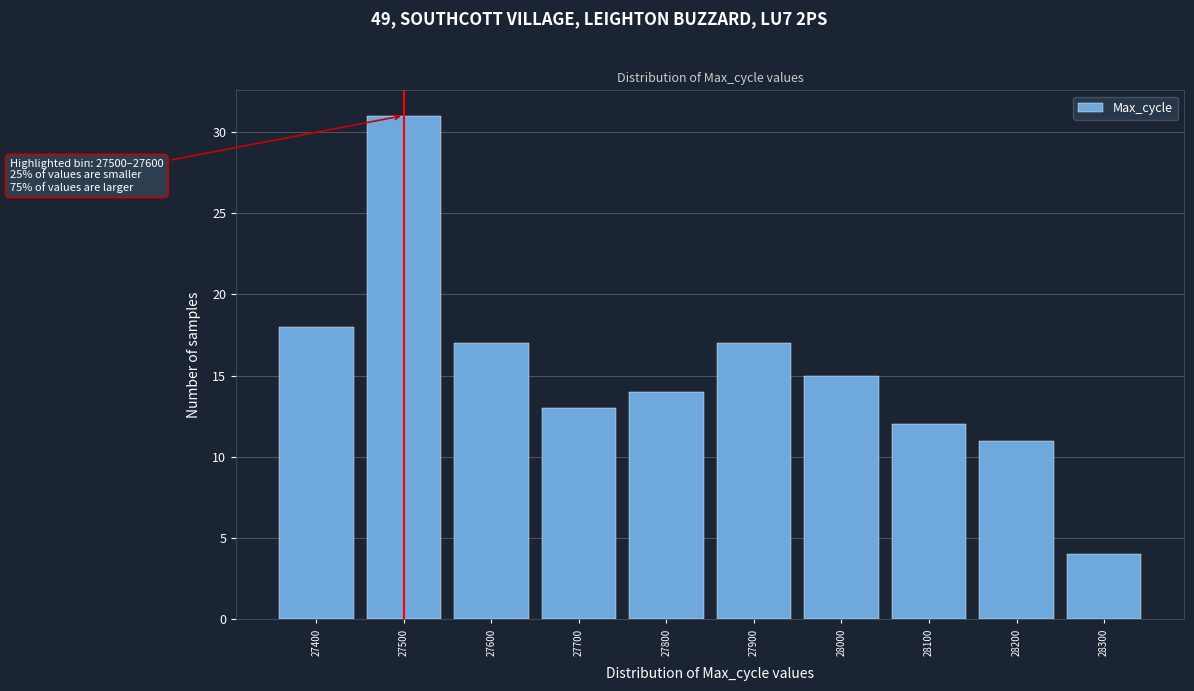

Reading left to right, what are all the values shown in this chart?

27400=18	27500=31	27600=17	27700=13	27800=14	27900=17	28000=15	28100=12	28200=11	28300=4